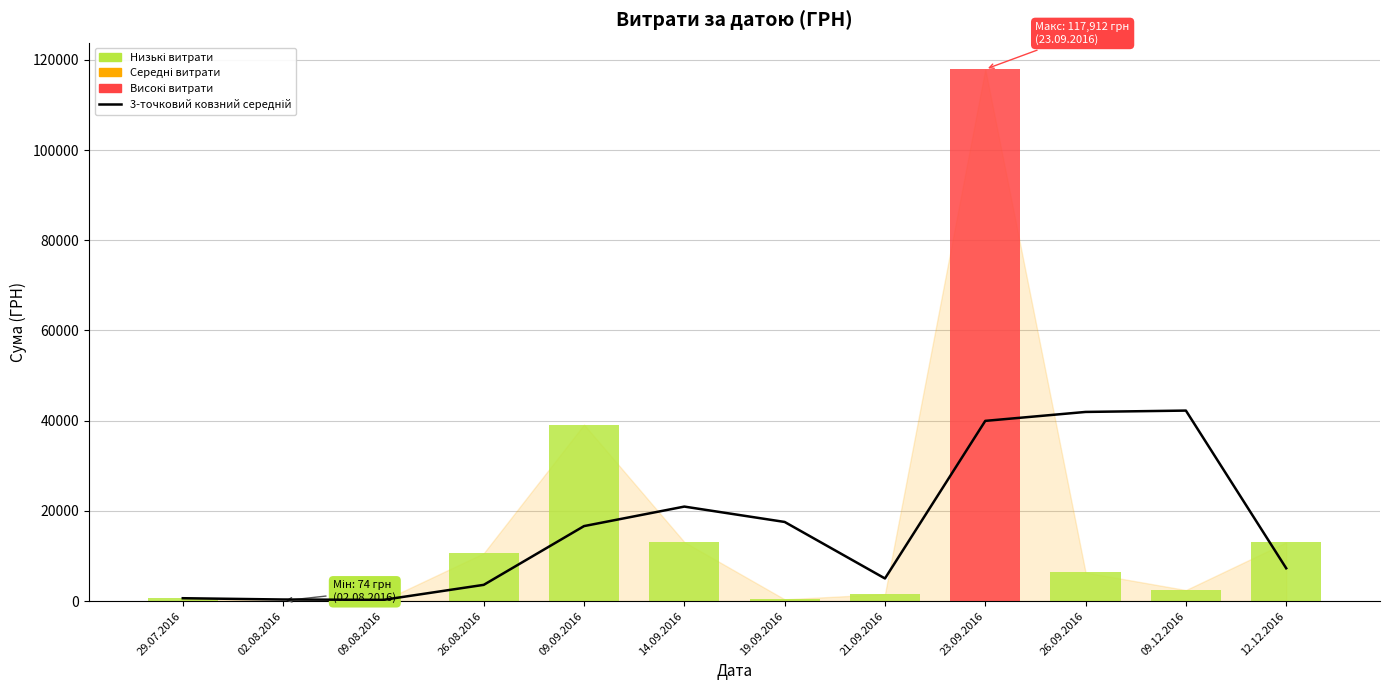

Reading left to right, list all the values displayed in this chart.

648.4	361.0	285.6	3611.4	16637.2	20960.5	17554.6	5026.0	39961.6	41943.2	42241.5	7287.5